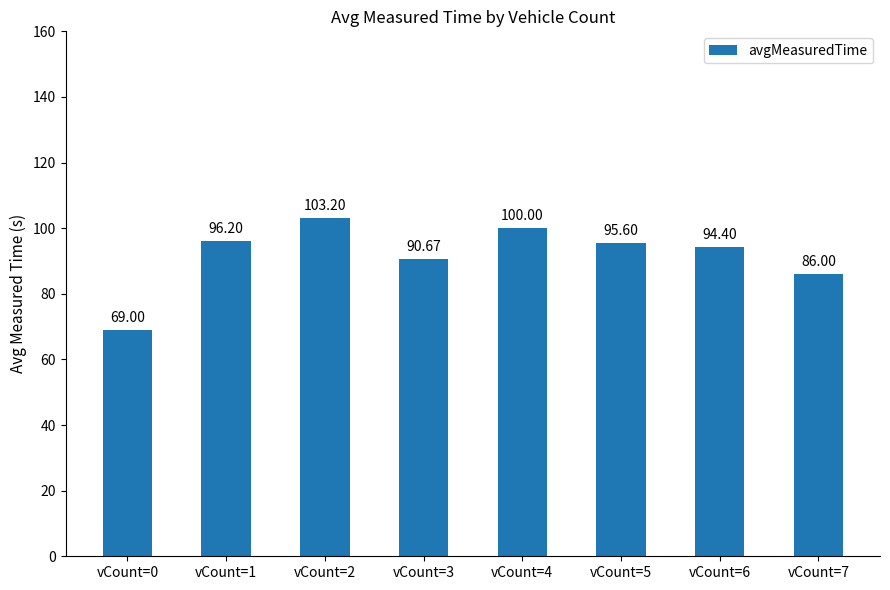

The value at vCount=1 is 96.2. True or false?

True